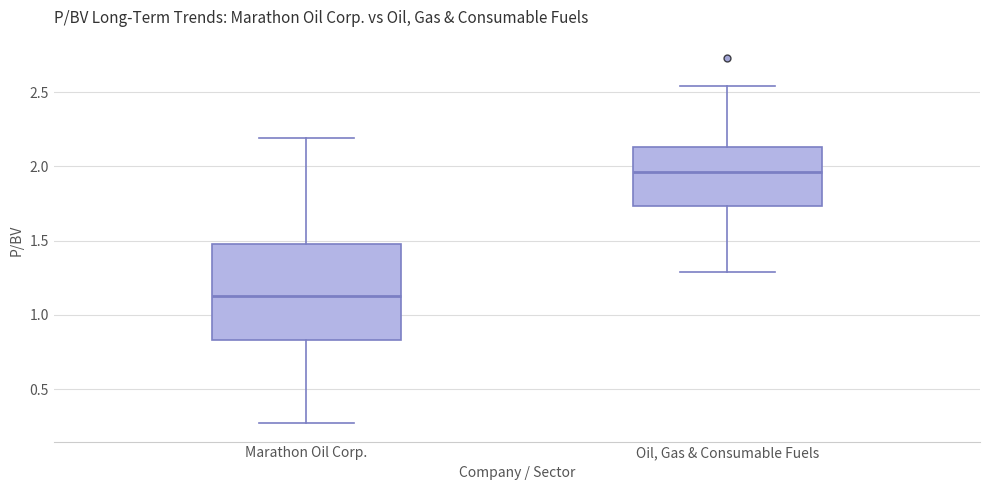

Which box's median line is the highest?

Oil, Gas & Consumable Fuels